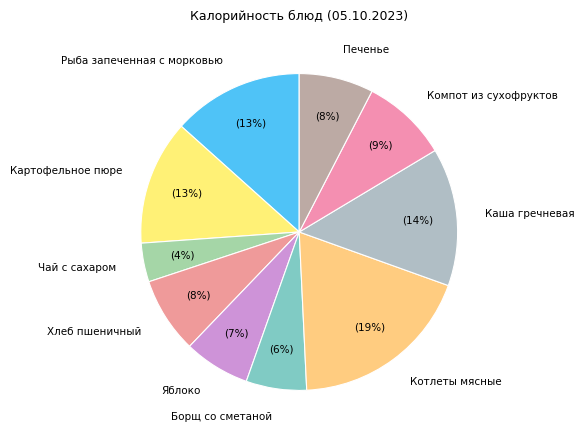

The Рыба запеченная с морковью slice represents 23% of the pie. True or false?

False